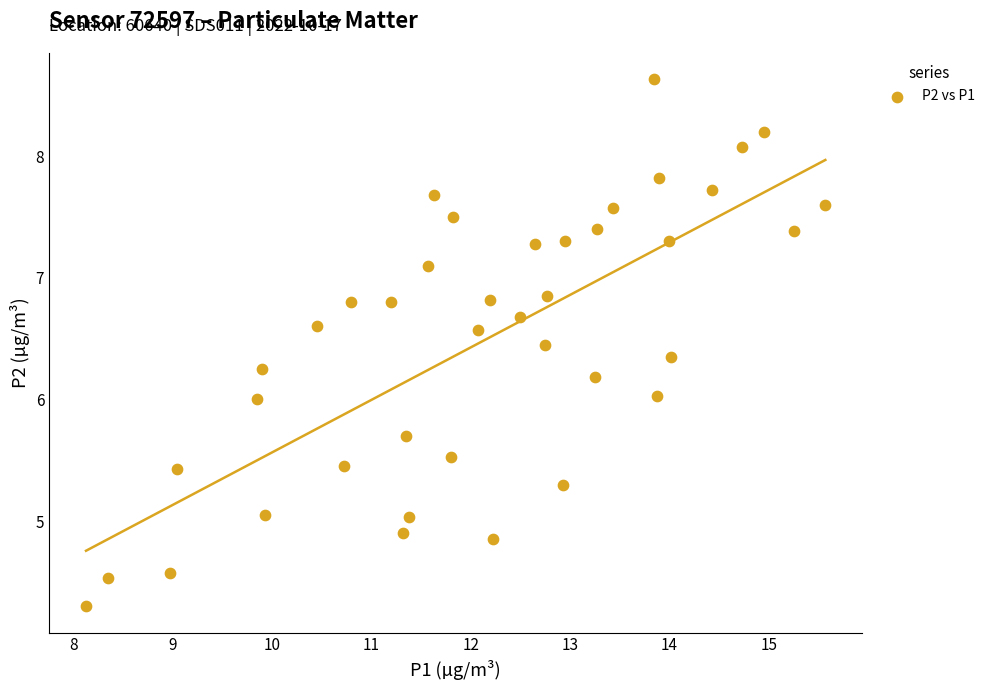

What is the range of Y values (max minus min)?

4.3